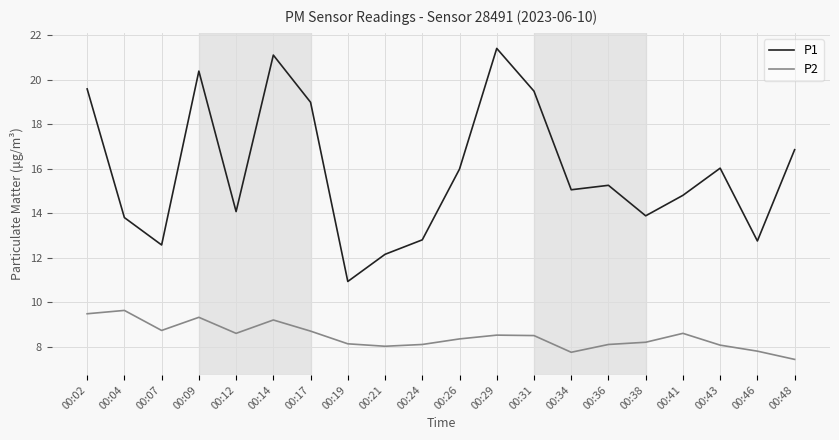

What is the highest value of the P2 series?

9.6